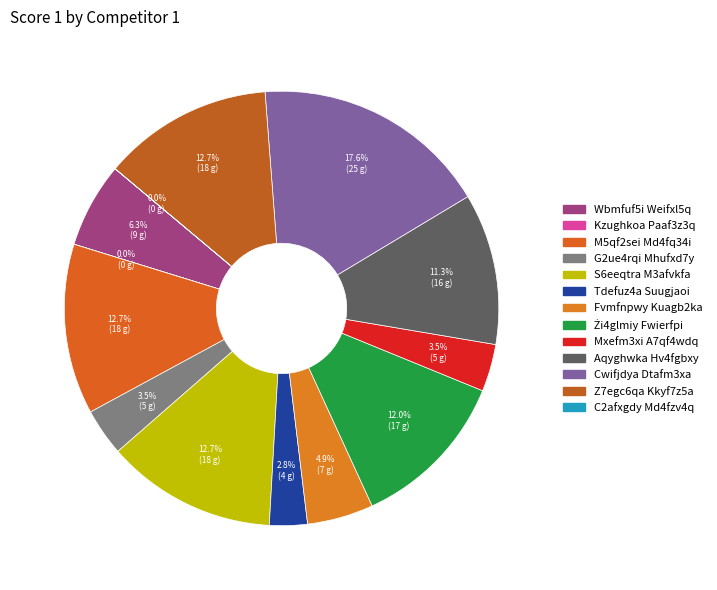

What percentage is the Cwifjdya Dtafm3xa slice, to the nearest percent?

18%